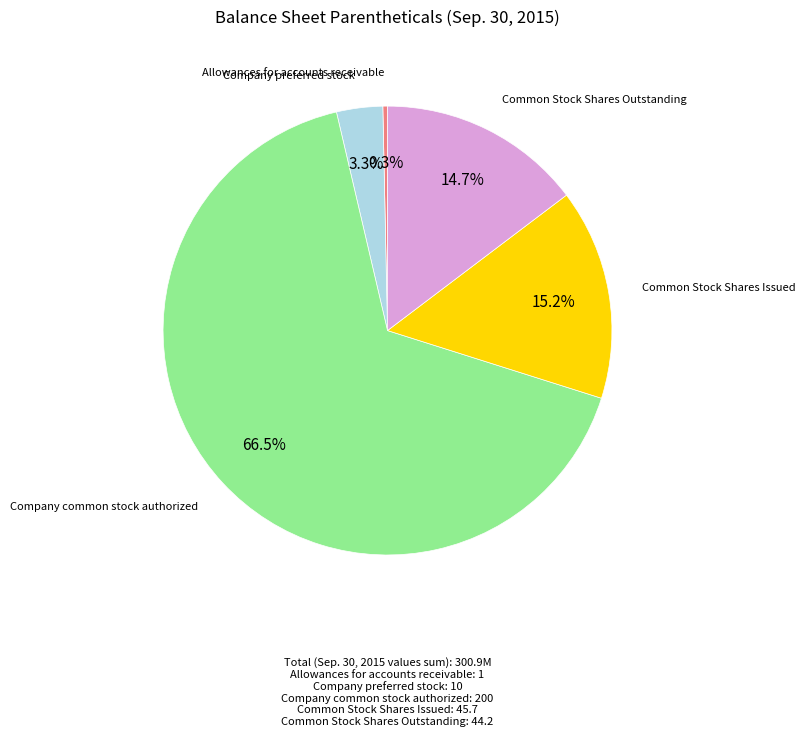

Is there a majority slice in this chart?

Yes